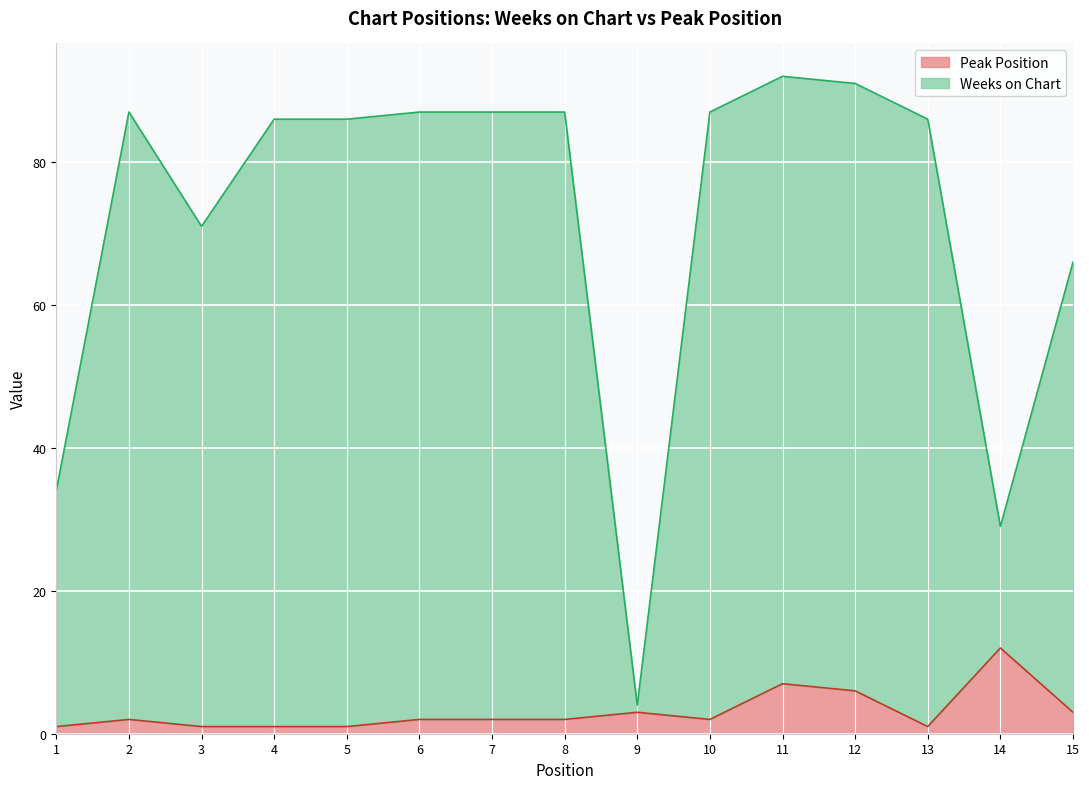

Reading left to right, transcribe all the data shown in this chart.

Weeks on Chart: 34	87	71	86	86	87	87	87	4	87	92	91	86	29	66
Peak Position: 1	2	1	1	1	2	2	2	3	2	7	6	1	12	3